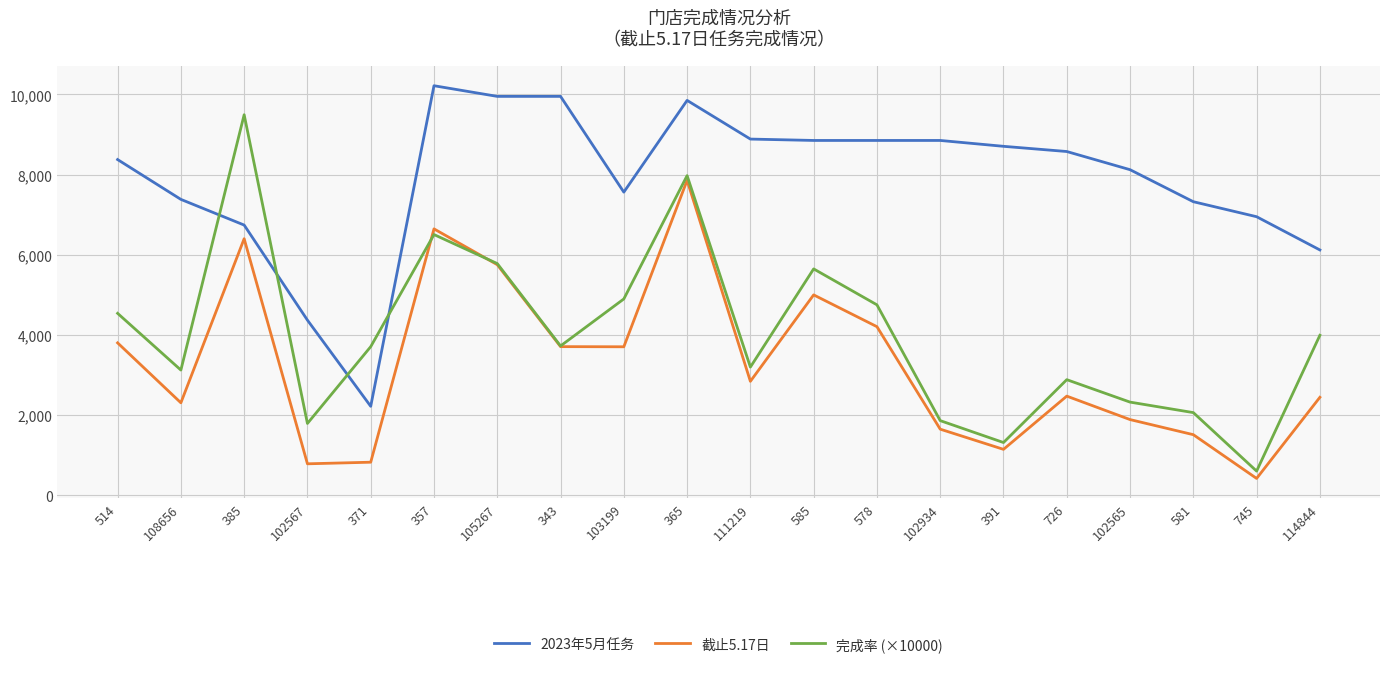

Is this an area chart (filled region under the line)?

No